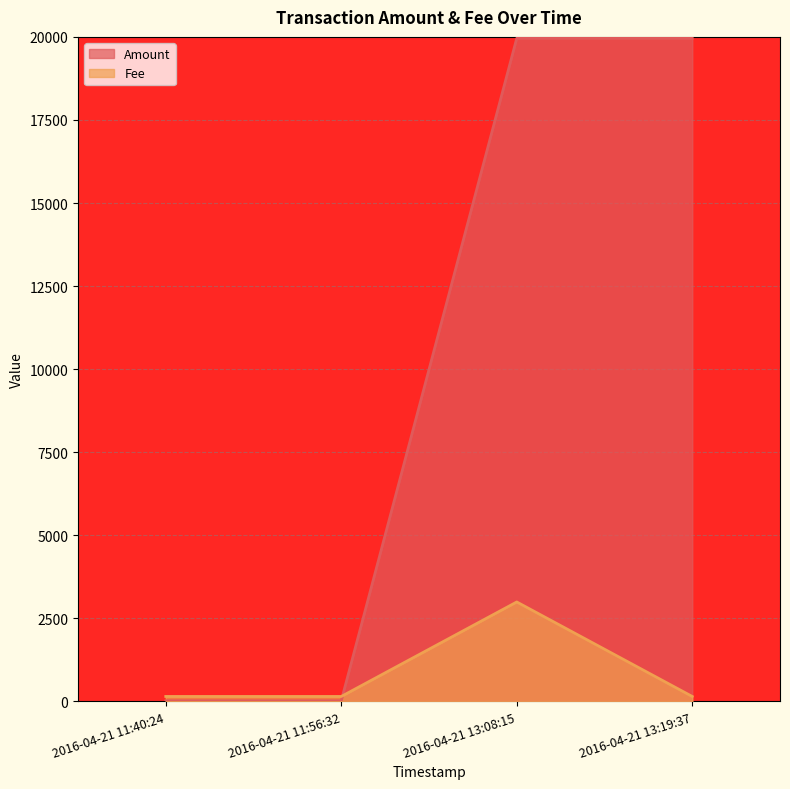

How many interior local peaks (higher than both neighbors) does the data have?

1